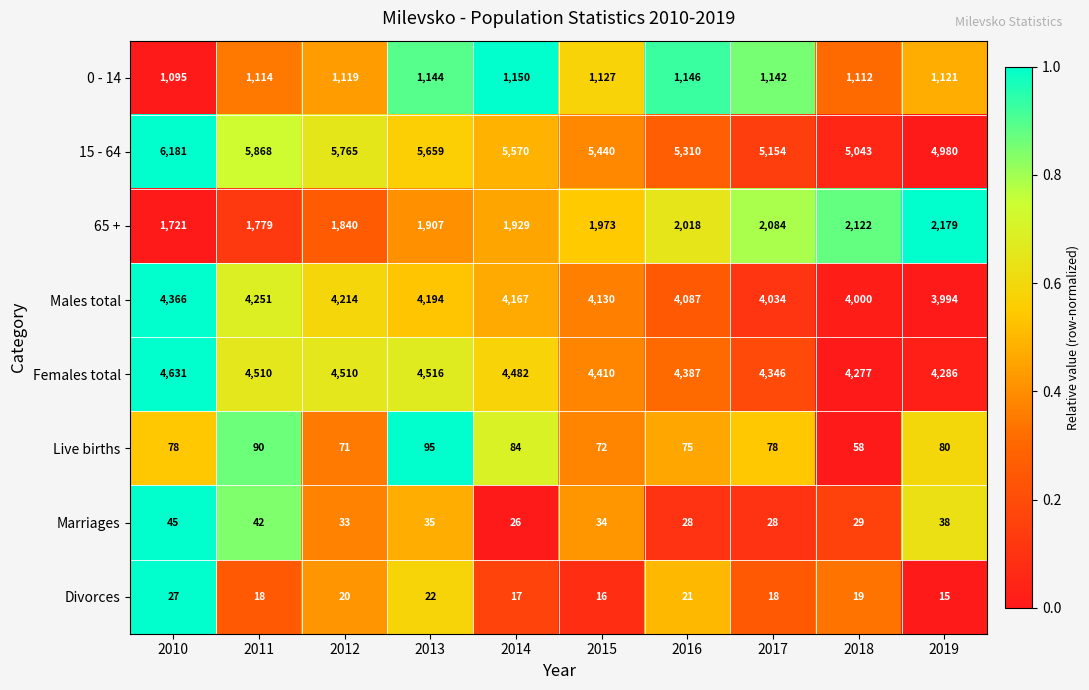

Where is Marriages nearest to the value 35?

2013